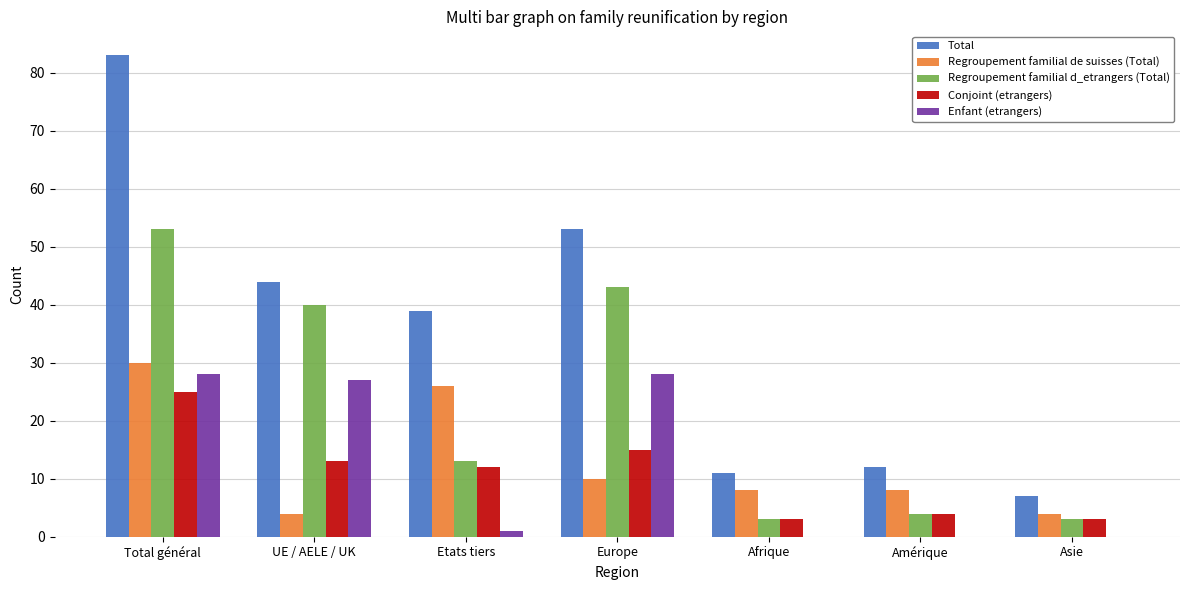

Is the value of Regroupement familial de suisses (Total) at UE / AELE / UK greater than the value of Total at UE / AELE / UK?

No